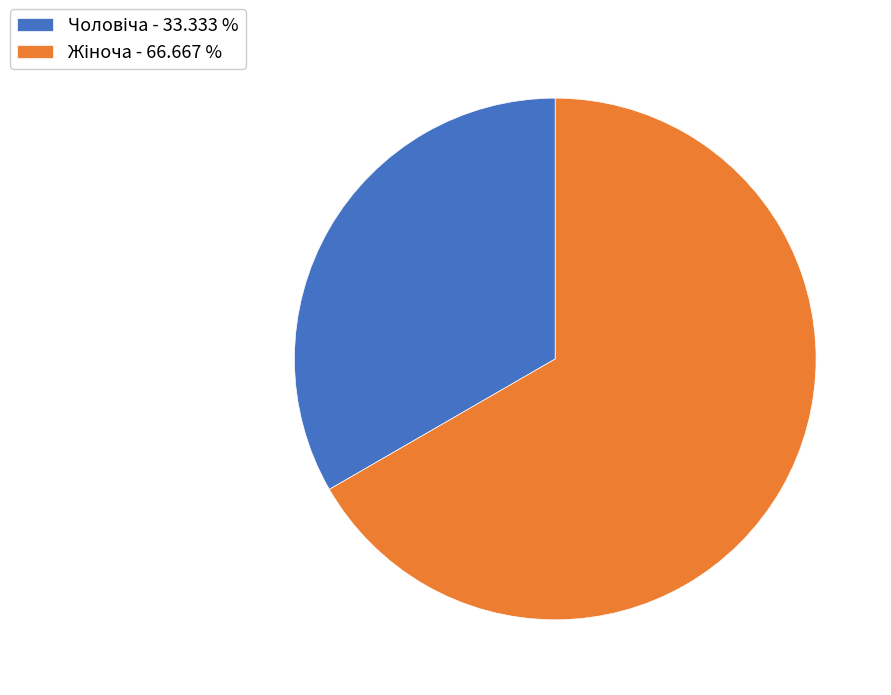

Does any single category account for the majority?

Yes